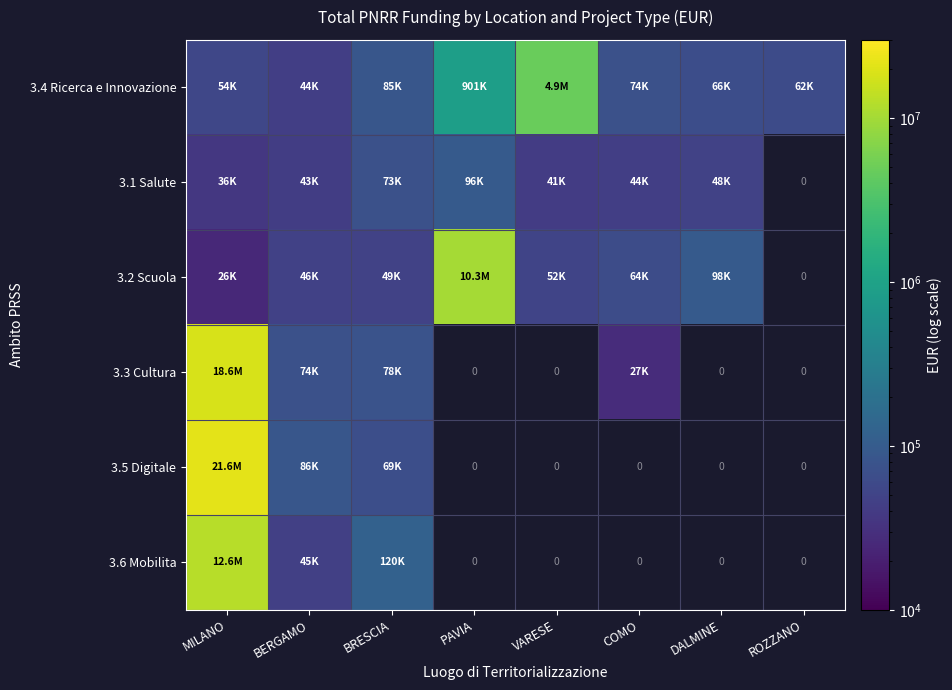

What is the minimum value for 3.6 Mobilita?

44978.7